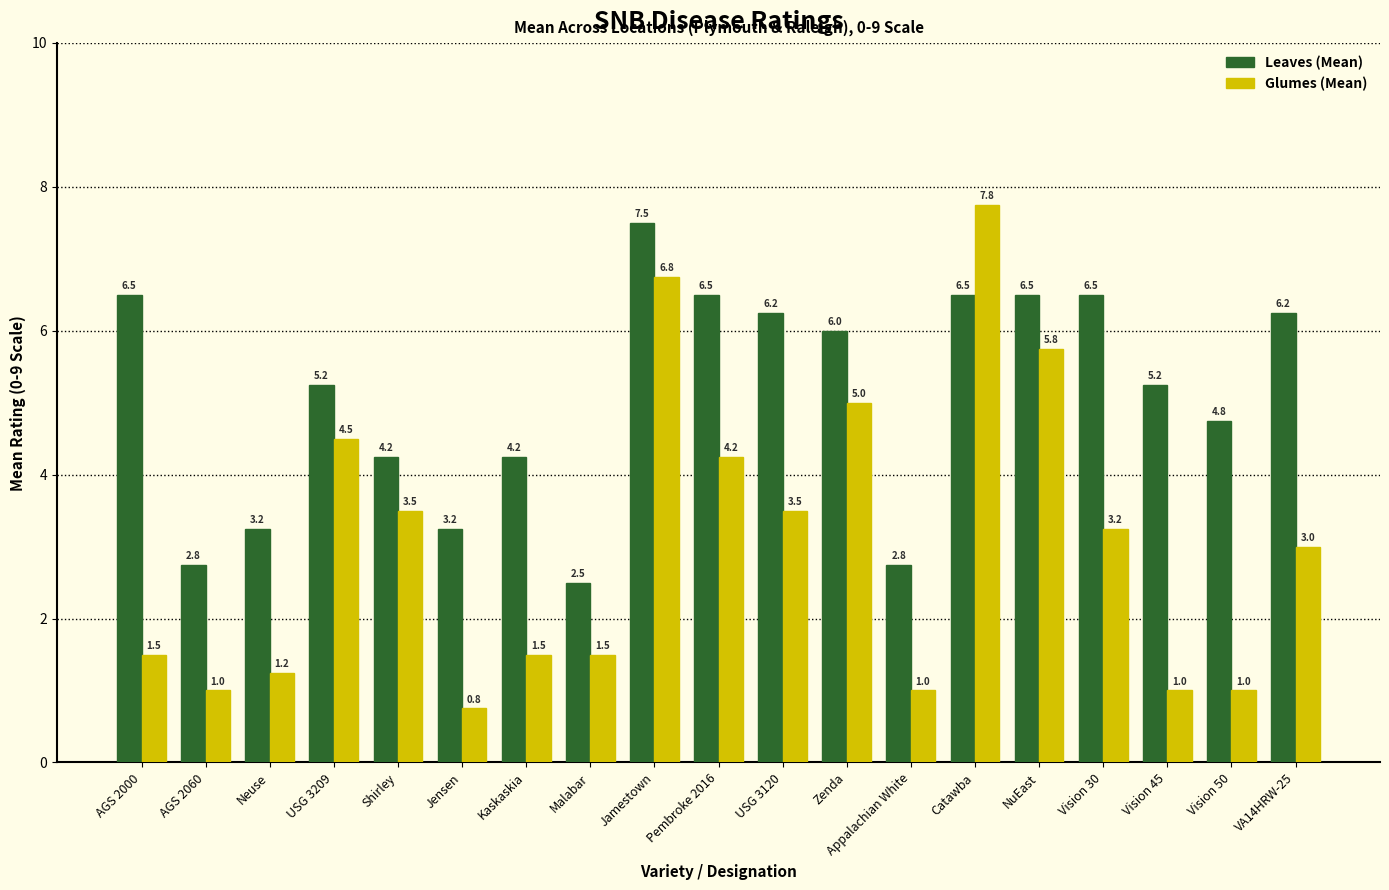

What is the average value of the Leaves (Mean) series?

5.1